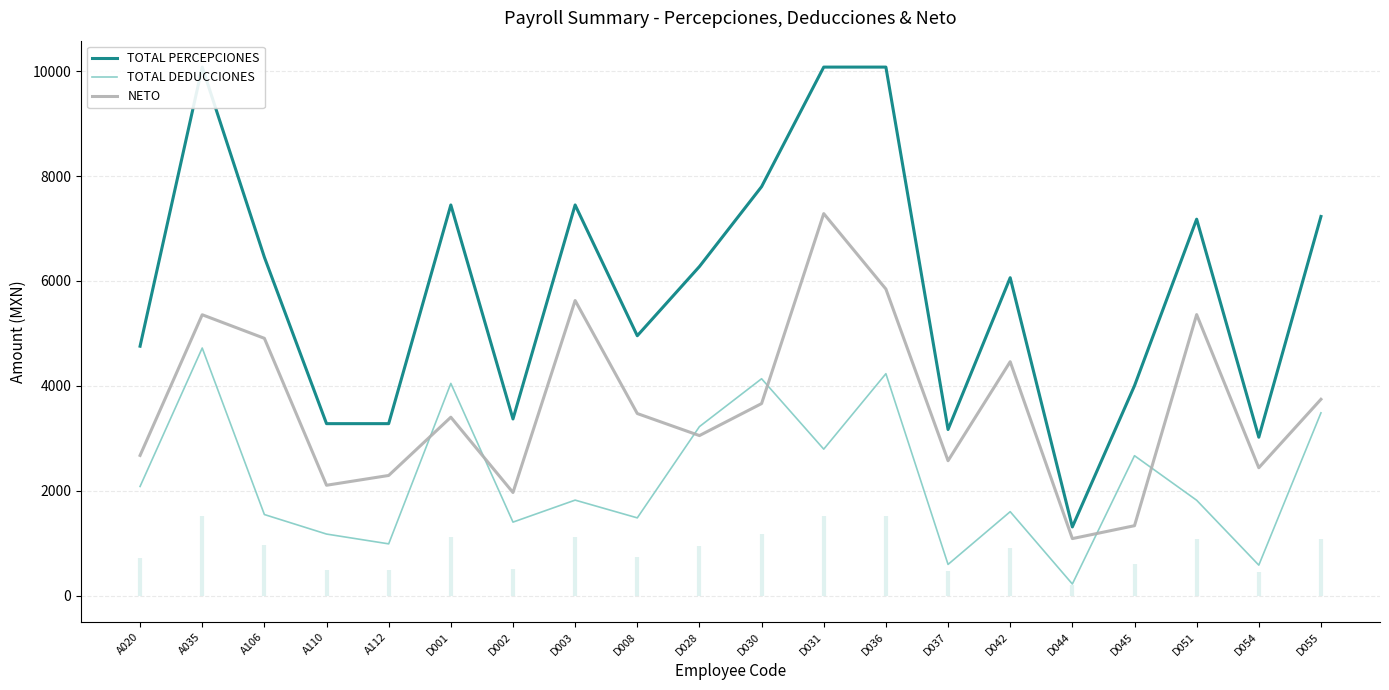

After their last crossing, which series has the higher values: TOTAL DEDUCCIONES or NETO?

NETO